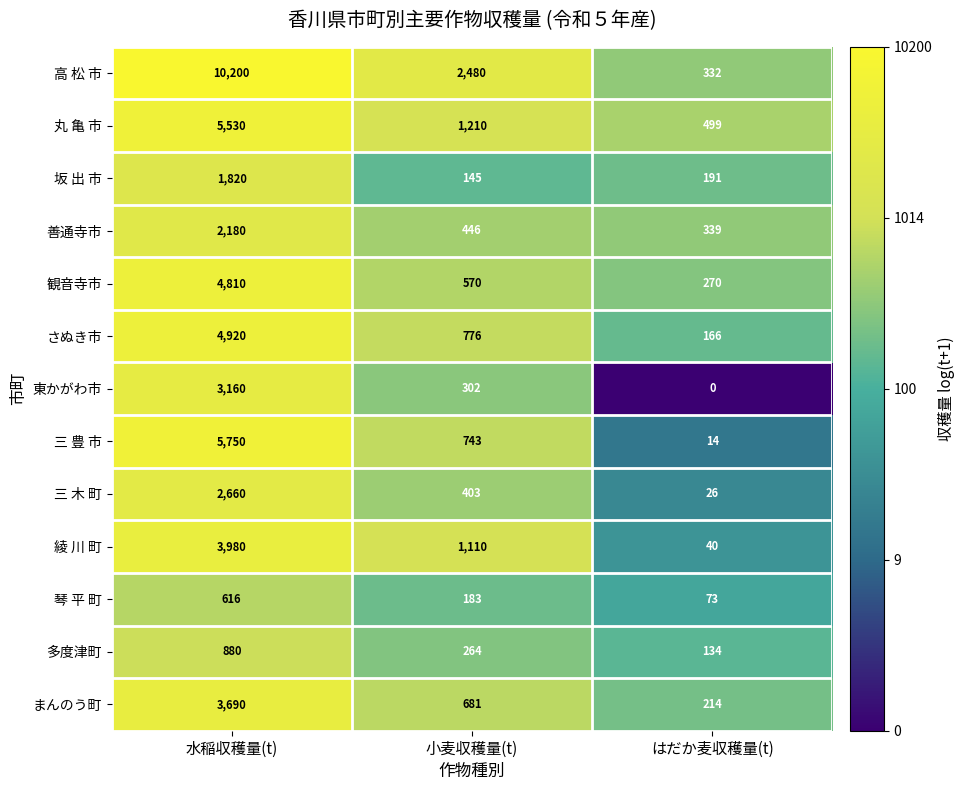

Is it true that 善通寺市 equals 339 at はだか麦収穫量(t)?

True